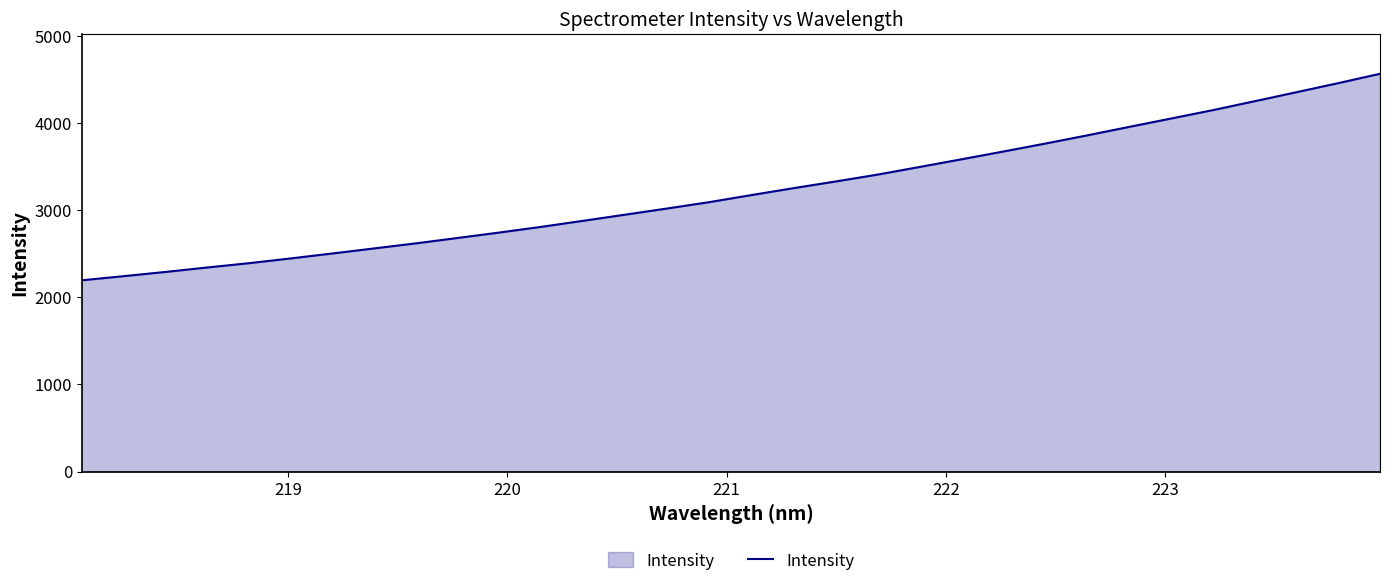

What is the difference between the maximum and second lowest values?

2322.5